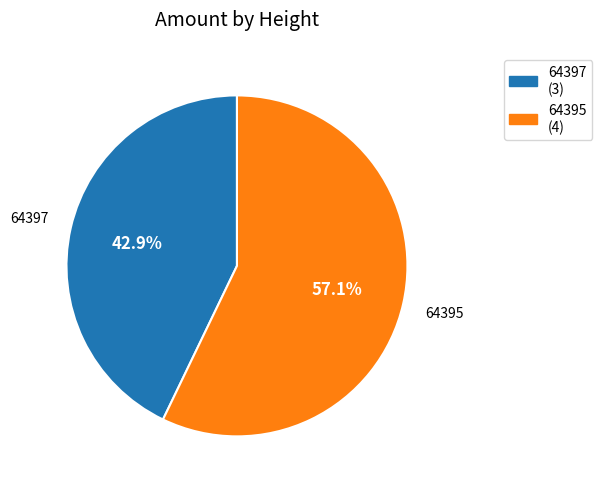

To the nearest percent, what is the difference between the largest and smallest slice percentages?

14%